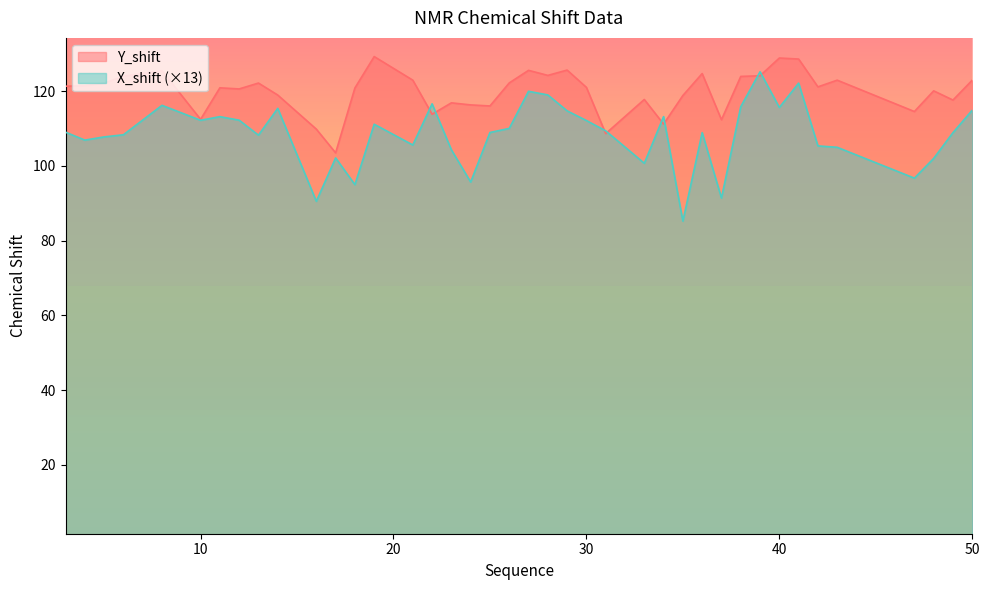

At which label does Y_shift first exceed 121?

3